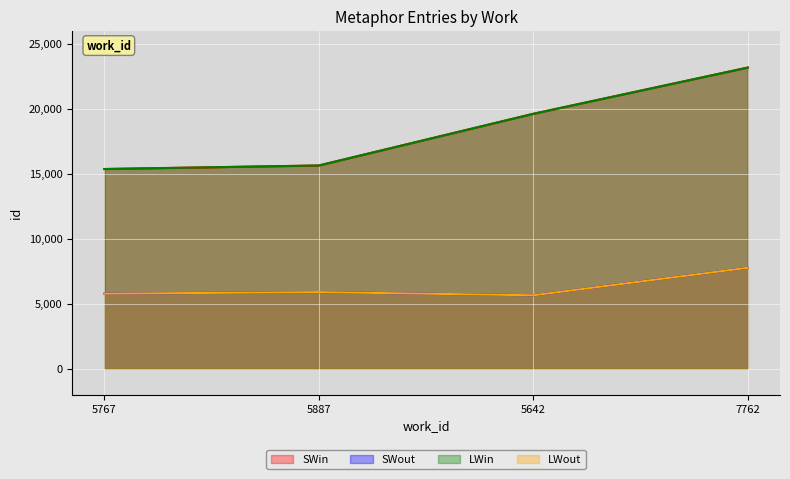

True or false: SWin has a value of 15364 at 5767.

True